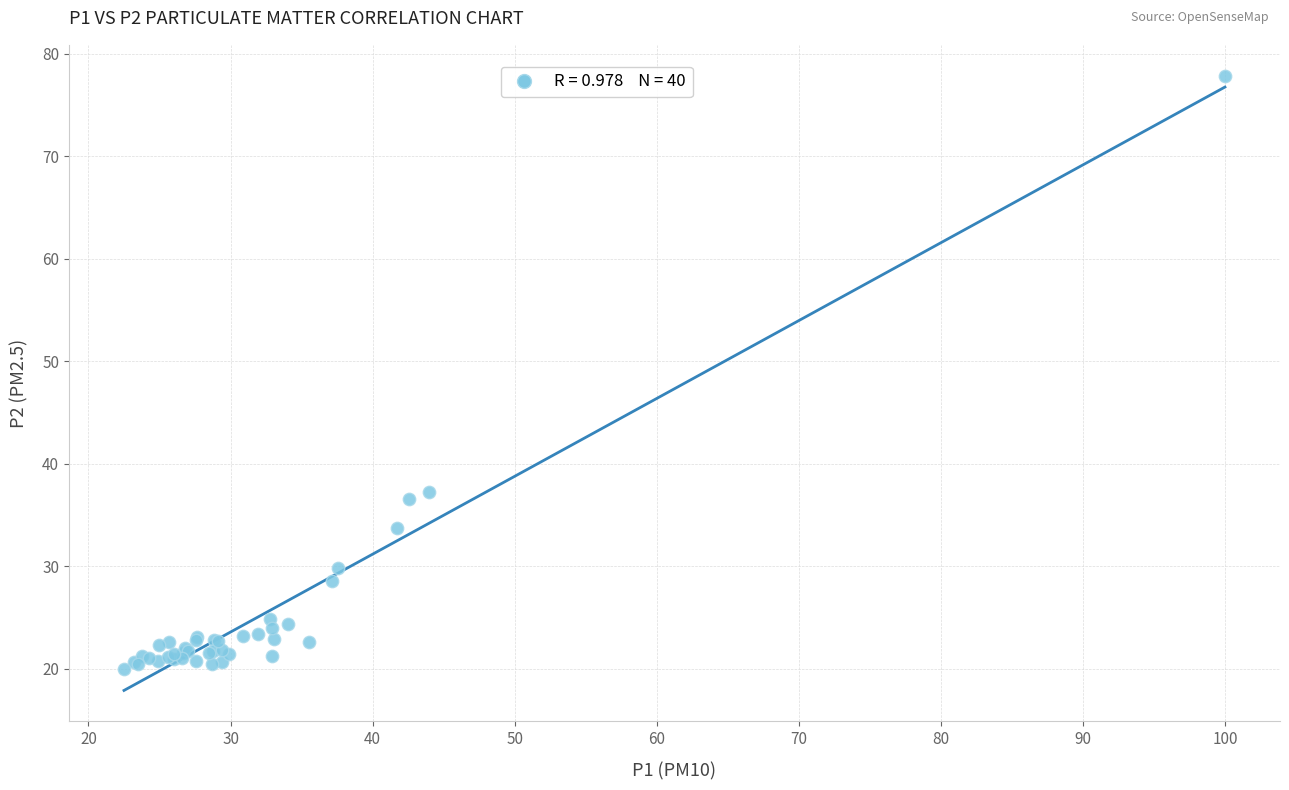

What Y value in the scatter plot is closest to 48?

37.2